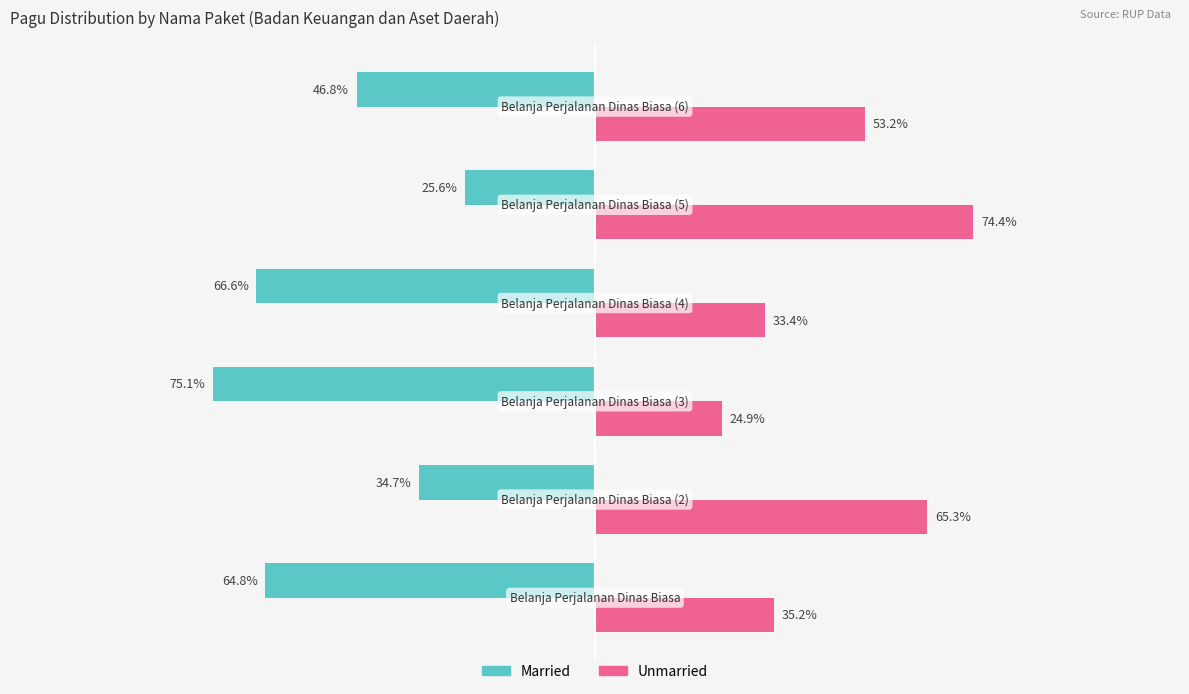

Rank the series by their maximum value, from lowest to highest.

Married, Unmarried